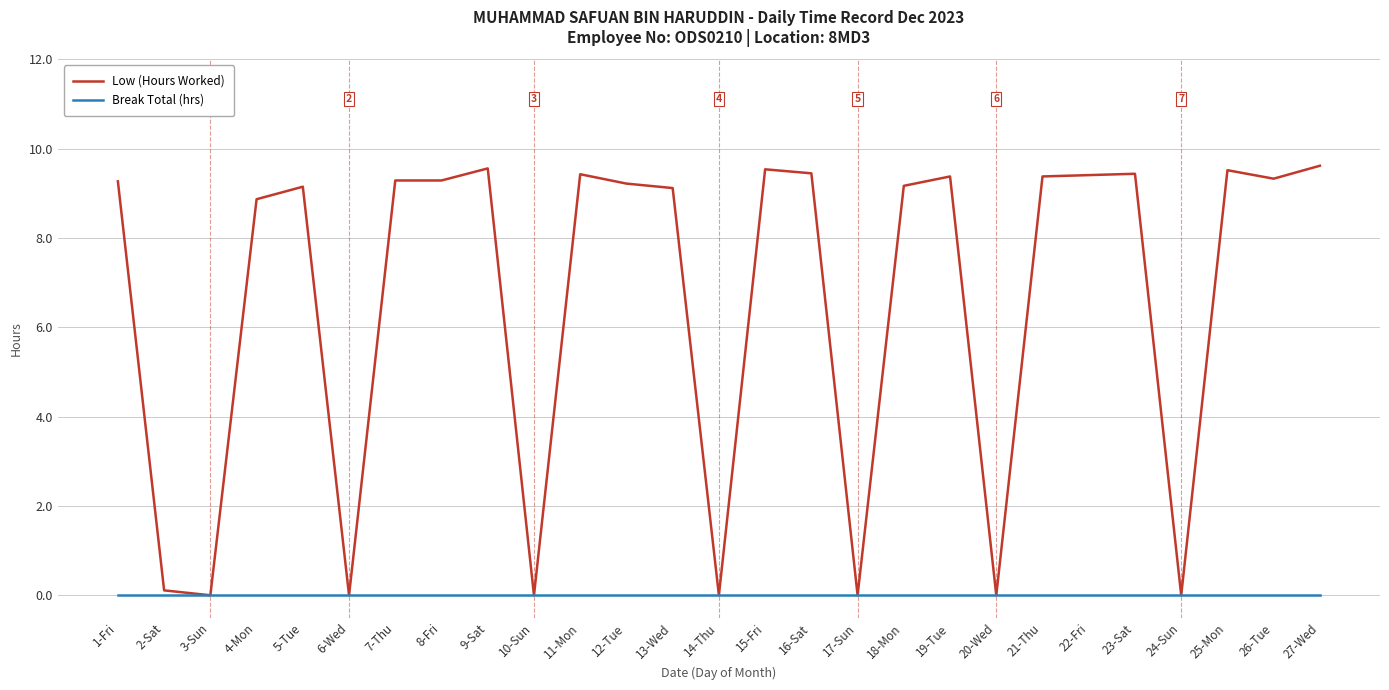

What position from the right is 21-Thu?

7